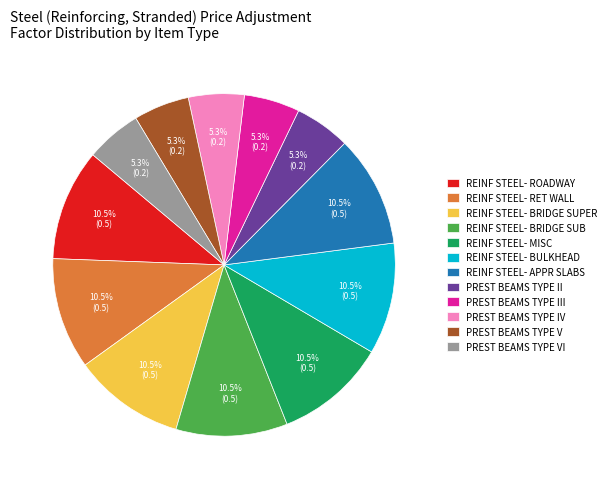

Combined, what portion of the pie is PREST BEAMS TYPE IV and REINF STEEL- ROADWAY?

15.8%